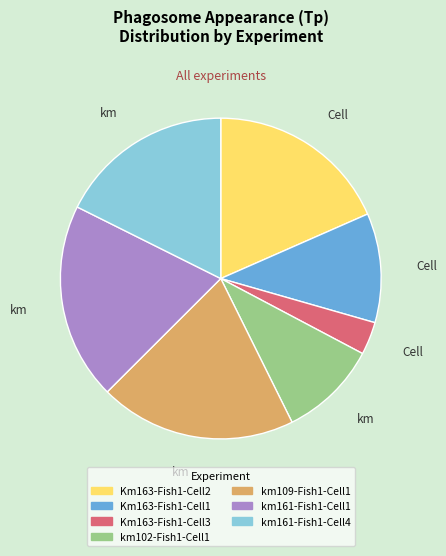

Between Km163-Fish1-Cell3 and km109-Fish1-Cell1, which is larger?

km109-Fish1-Cell1